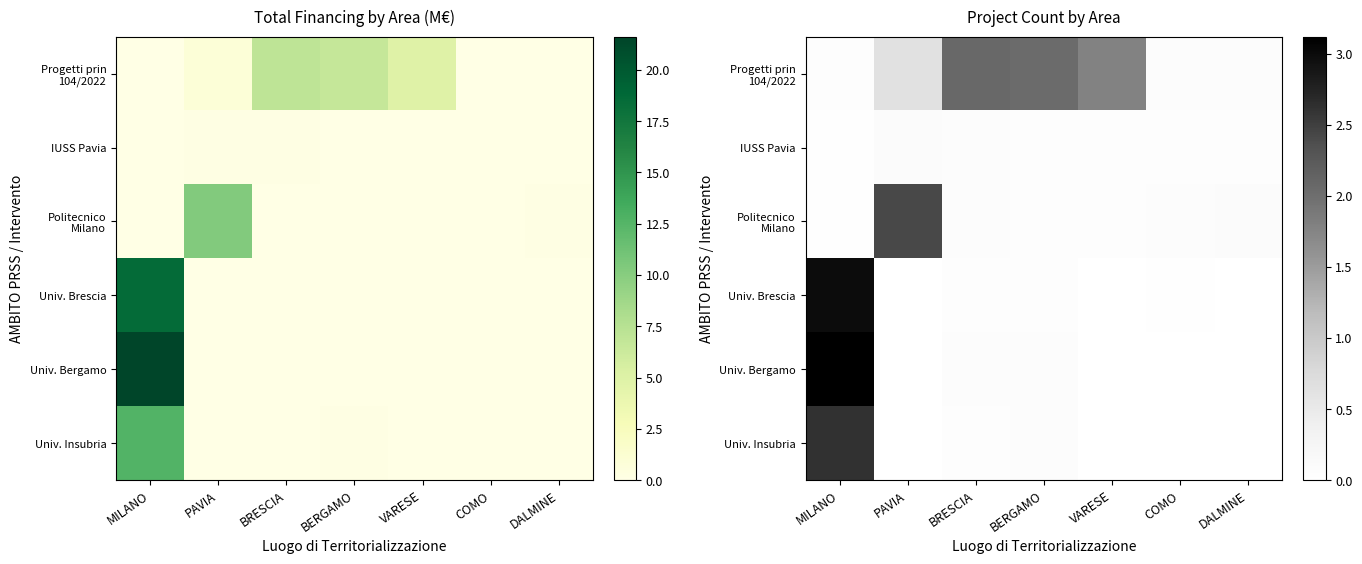

What is the greatest value displayed?

3.1